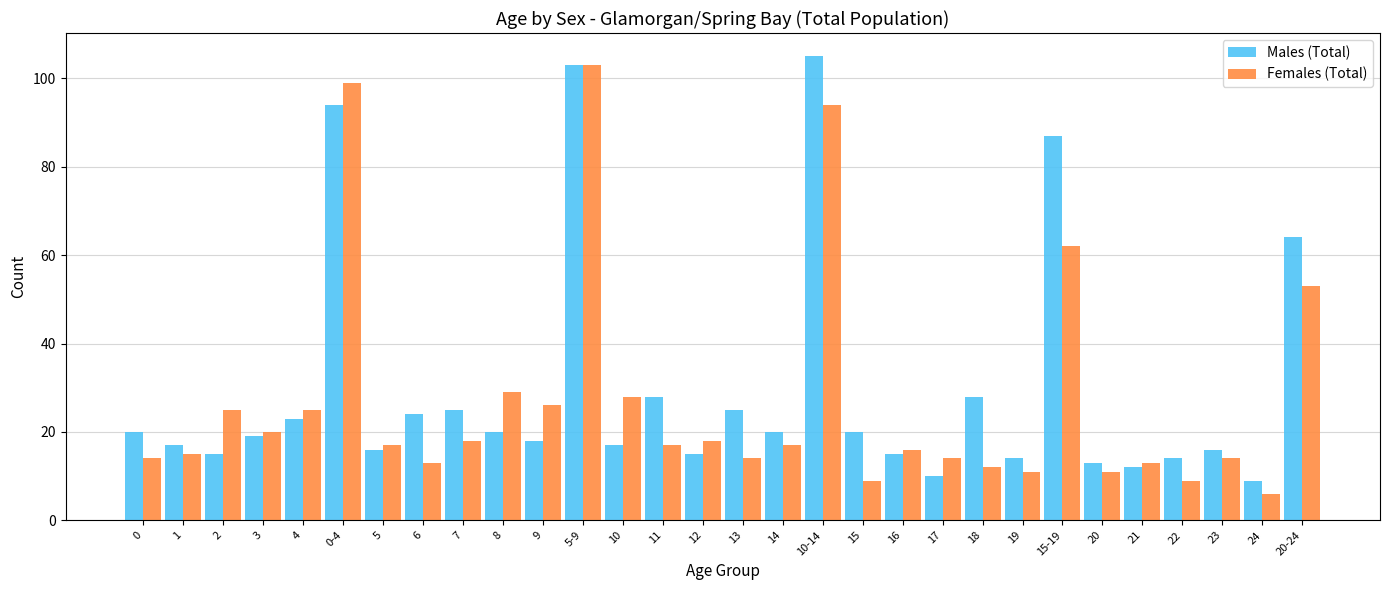

At which category is the sum across all series the highest?

5-9